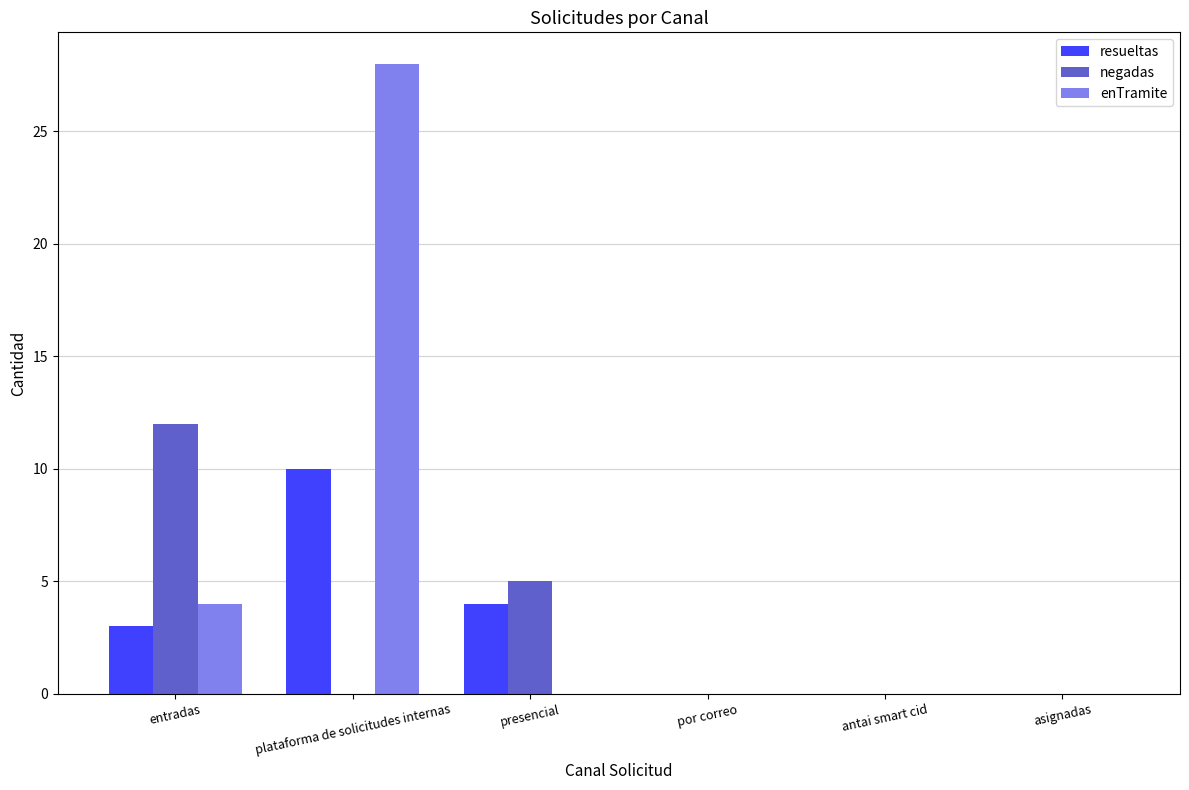

Are the bars horizontal?

No